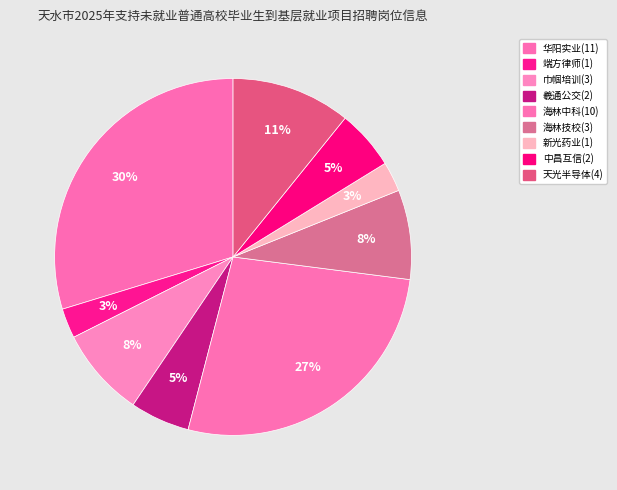

Which slice is the smallest?

甘肃端方律师事务所